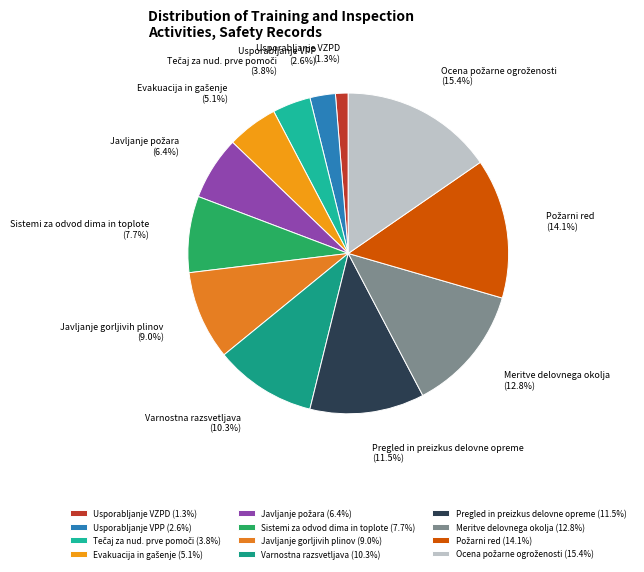

Does any single category account for the majority?

No